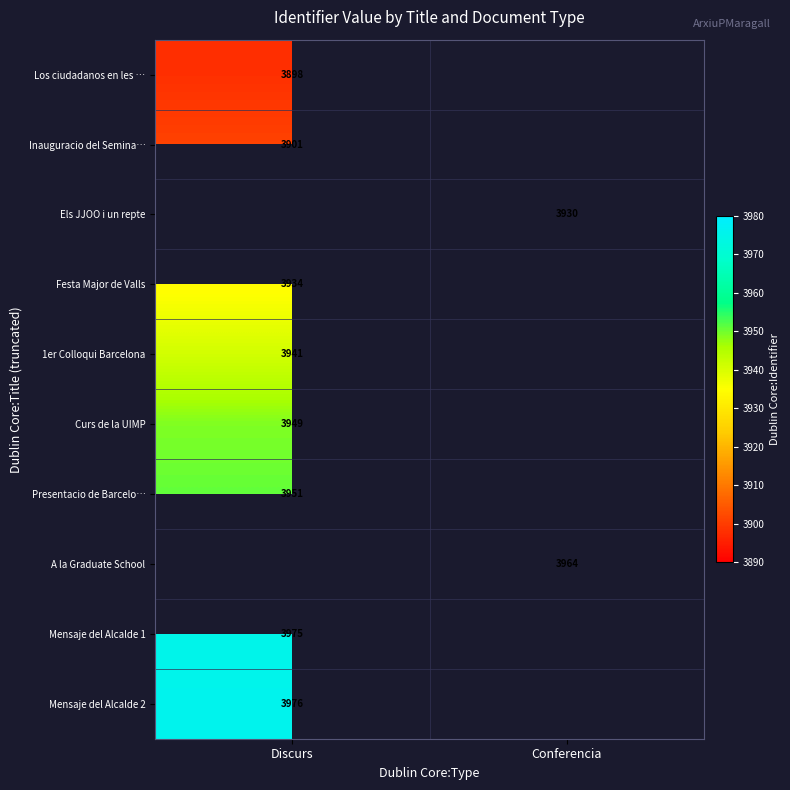

How many categories are shown in the chart?

2